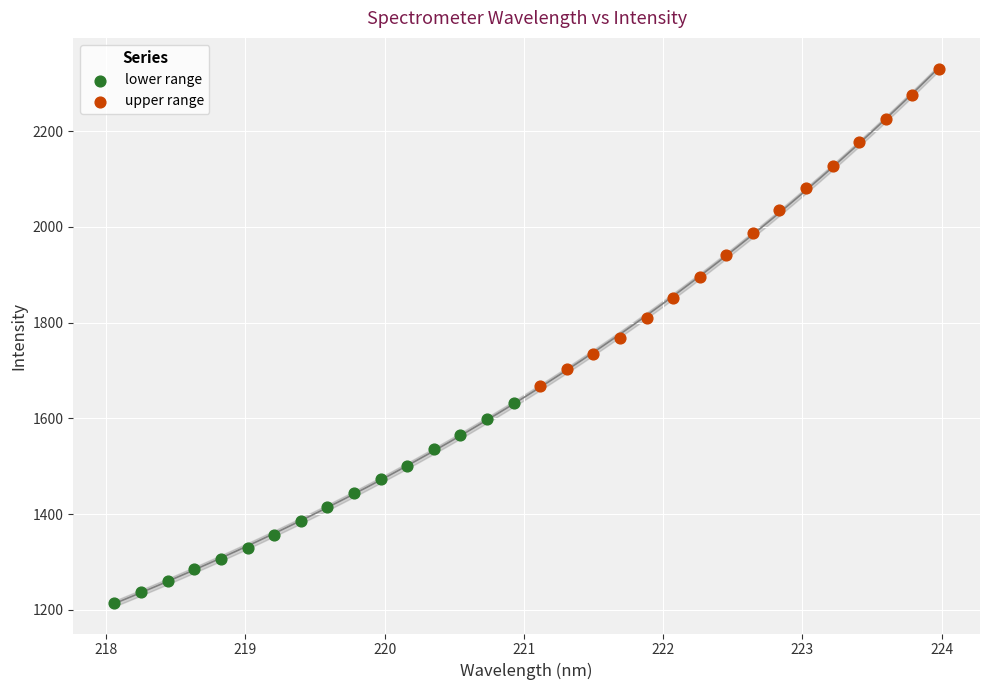

Which series has the largest Y range (max minus min)?

upper range